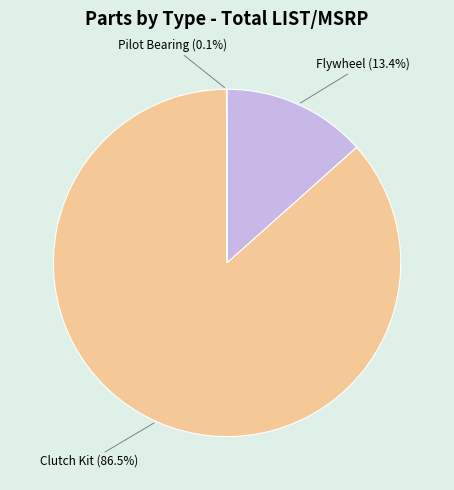

To the nearest percent, what is the average slice percentage?

33%